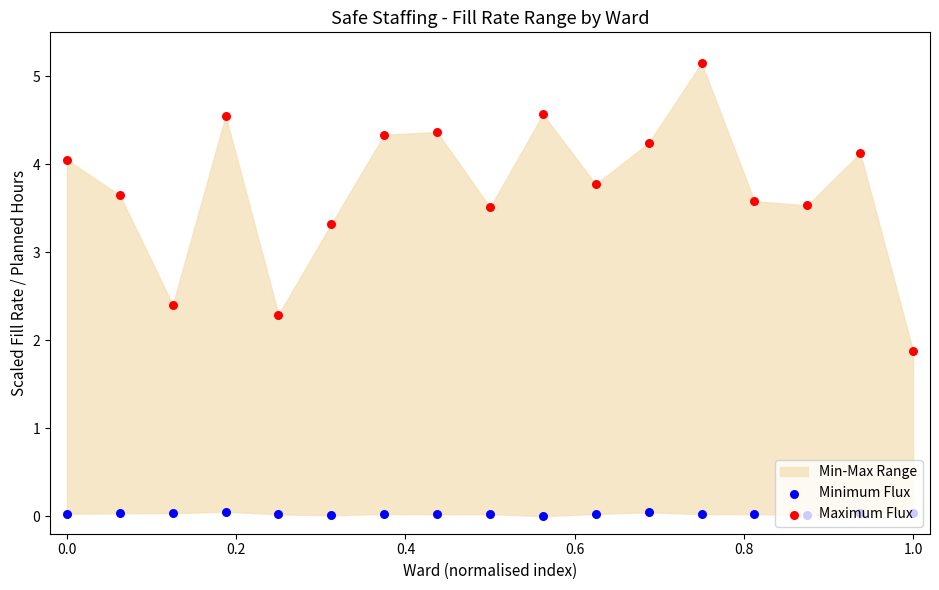

Which series contains the lowest Y value?

Minimum Flux